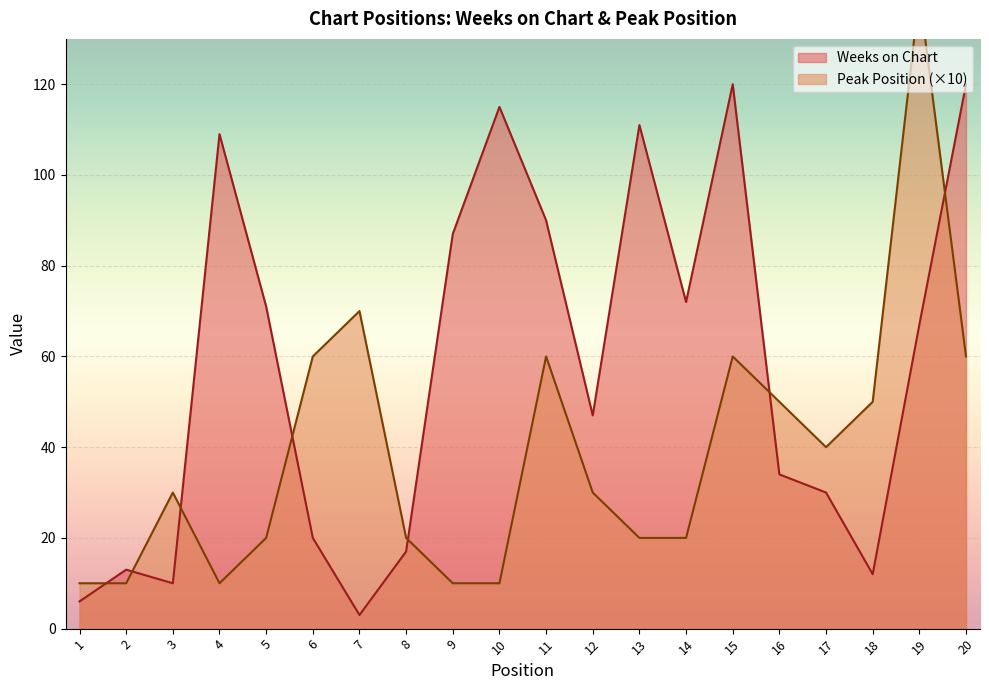

What is the average value of the Peak Position series?

39